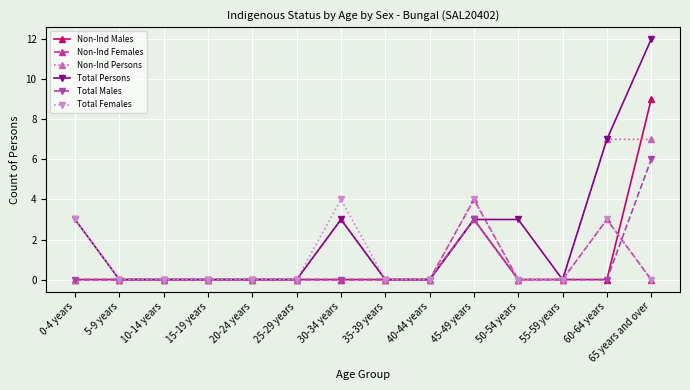

Is the value of Total Persons at 45-49 years greater than the value of Total Males at 0-4 years?

Yes